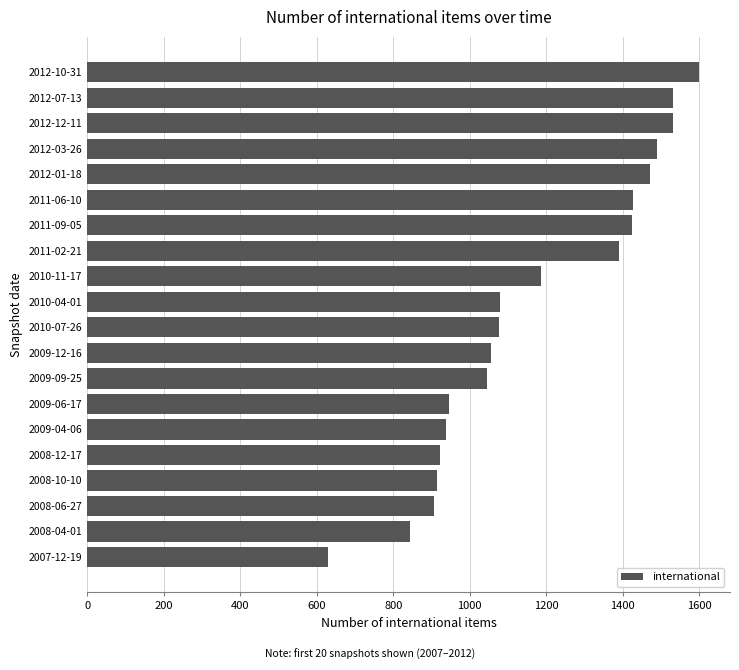

At which category does the chart reach its minimum across all series?

2007-12-19